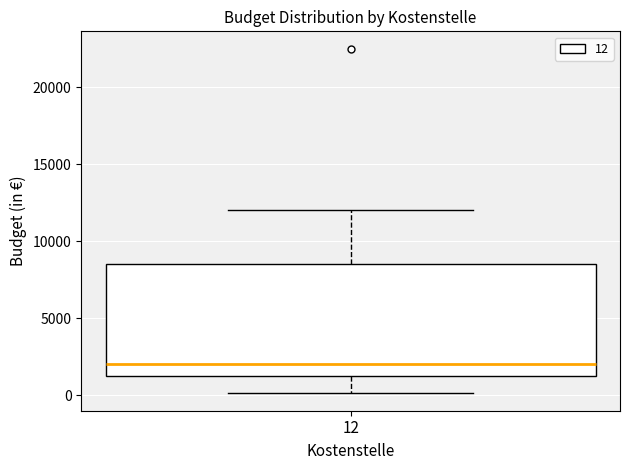

Read this box plot against the y-axis: the position of the median line, the range covered by the box, and the ends of both whiskers. The values are not printed on the chart, so give them approximately, as read against the axis.

median 2000, box 1000 to 8500, whiskers 0 to 12000